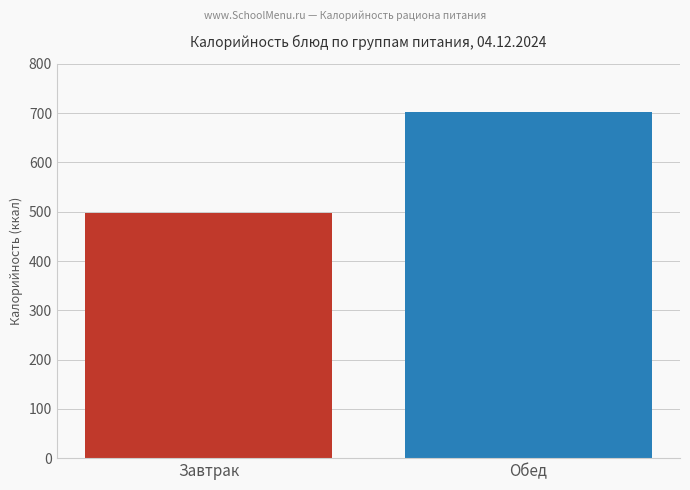

What is the smallest value displayed?

498